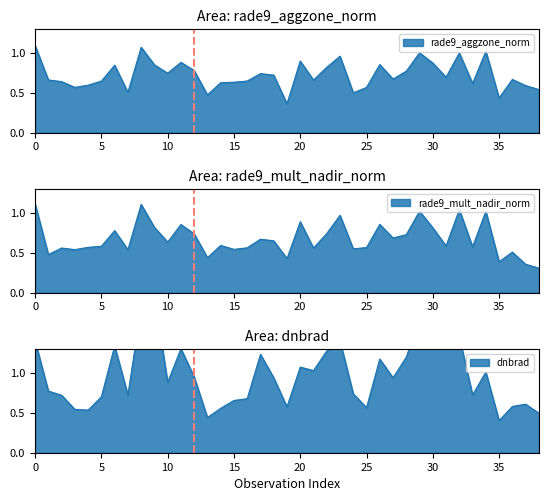

How many times do dnbrad and rade9_mult_nadir_norm cross each other?

6